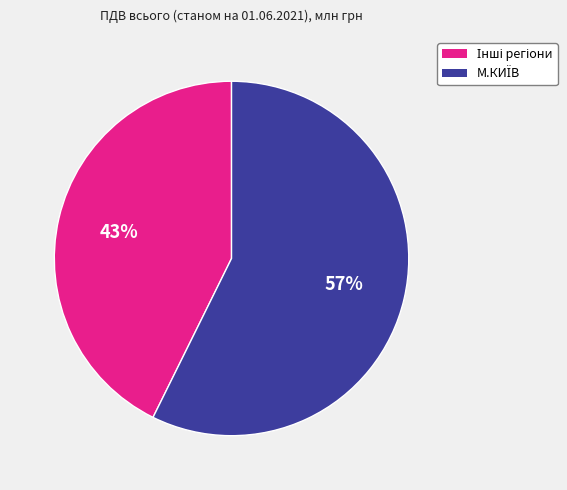

Is there any slice that represents more than half of the pie?

Yes